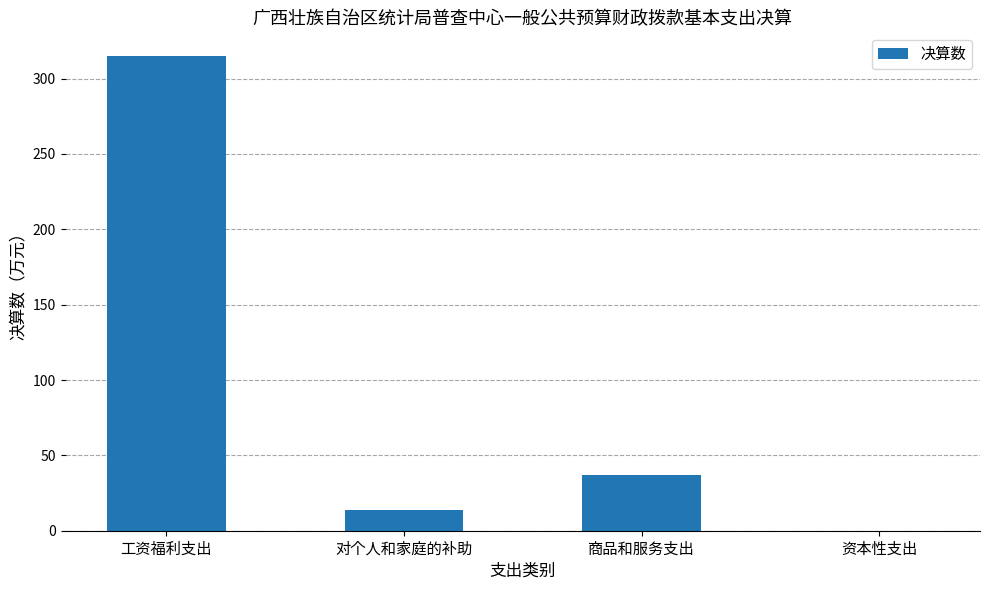

The chart shows a value of -164.4 at 资本性支出. True or false?

False